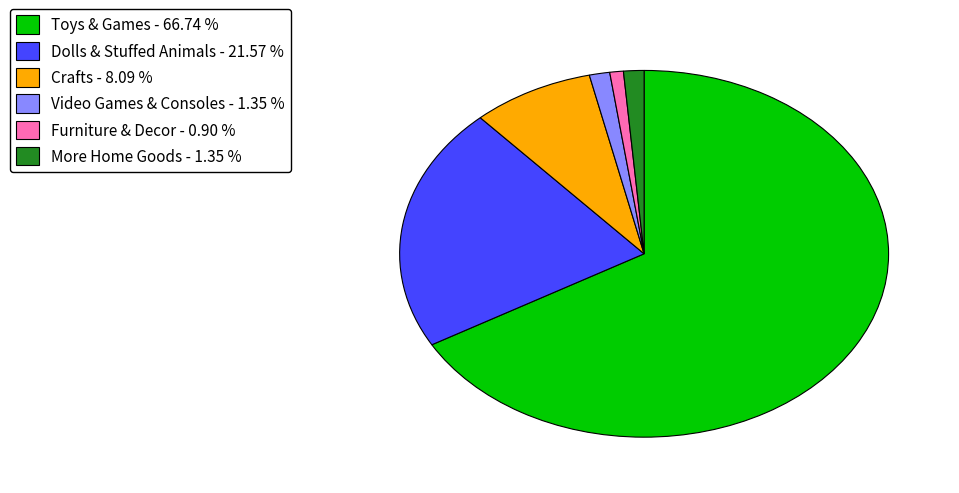

Do Crafts - 8.09 % and Toys & Games - 66.74 % together represent more than half of the pie?

Yes